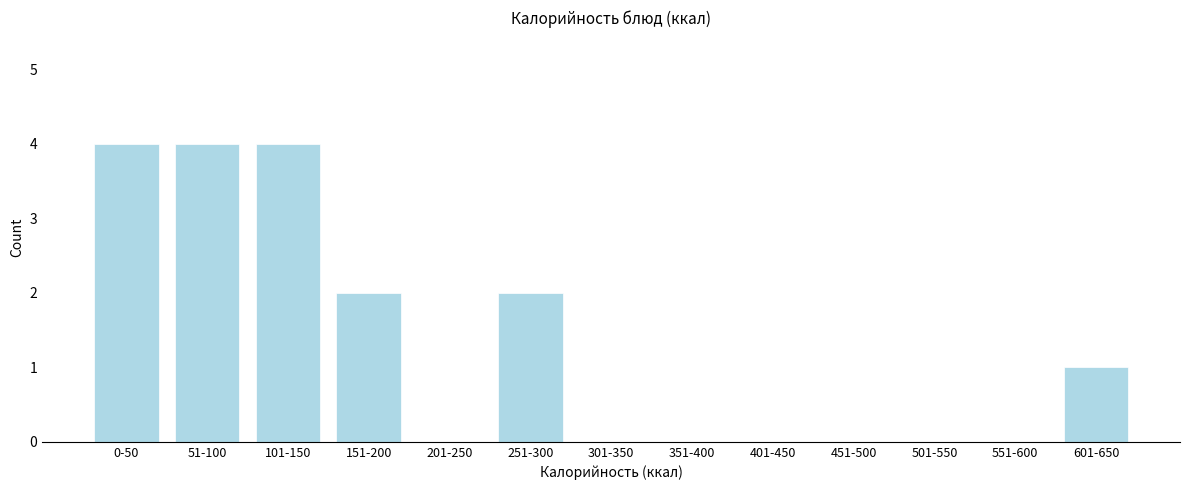

Reading right to left, what are all the values shown in this chart?

601-650=1	551-600=0	501-550=0	451-500=0	401-450=0	351-400=0	301-350=0	251-300=2	201-250=0	151-200=2	101-150=4	51-100=4	0-50=4